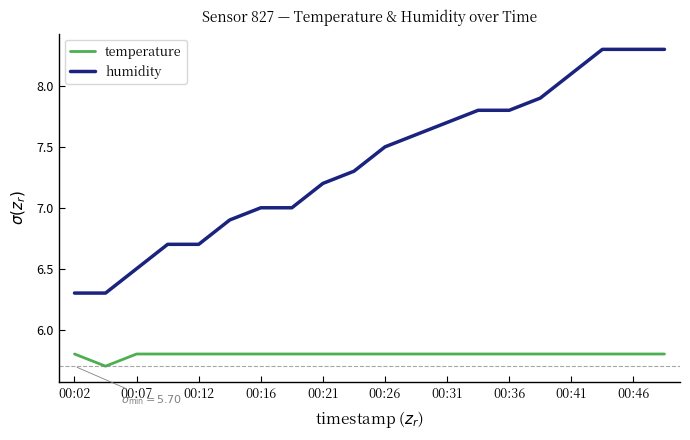

What are all the series names shown in the legend?

temperature, humidity